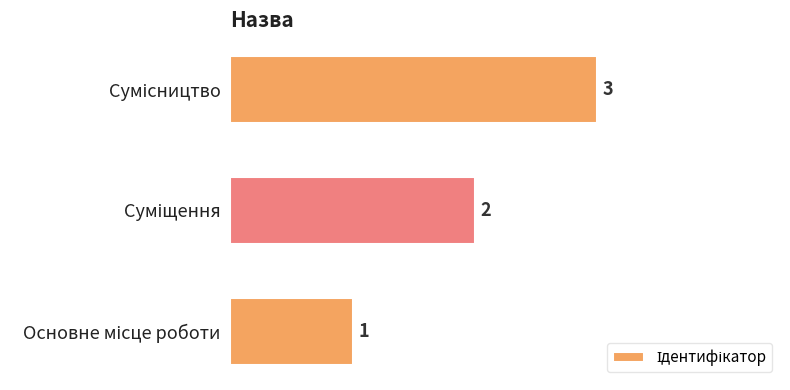

What is the maximum value shown in the chart?

3